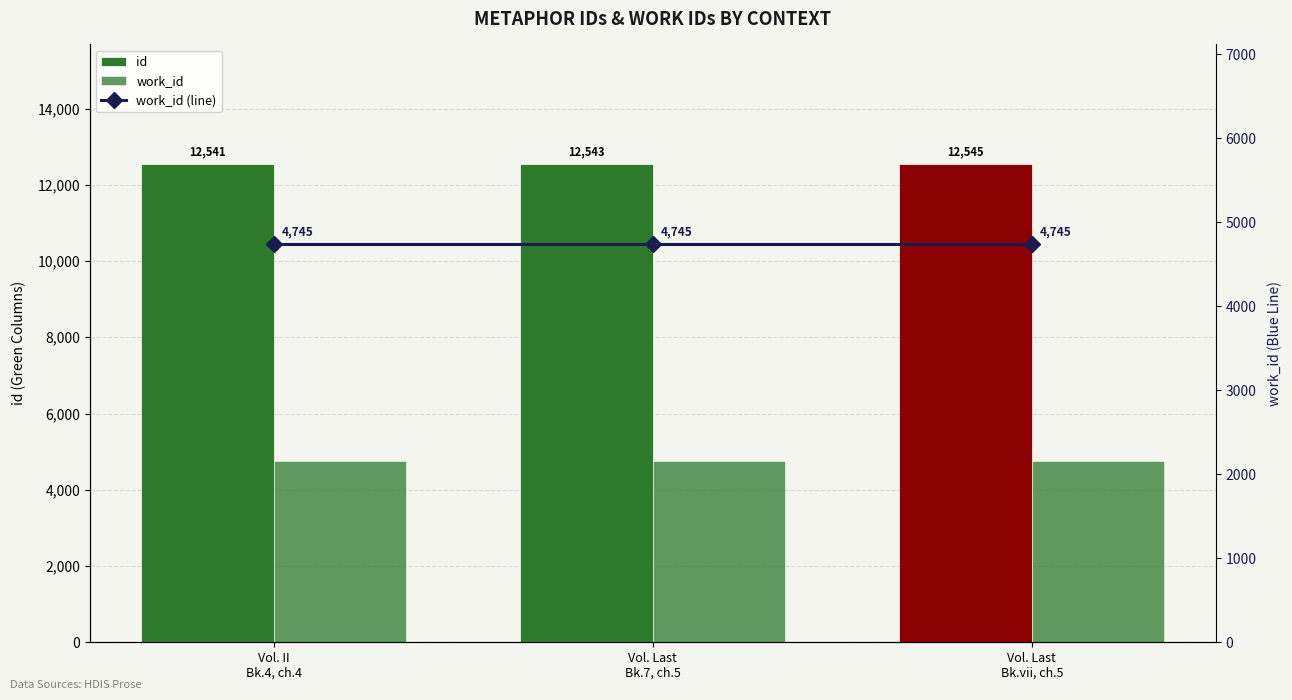

At which label is work_id closest to 4745?

Vol. II
Bk.4, ch.4